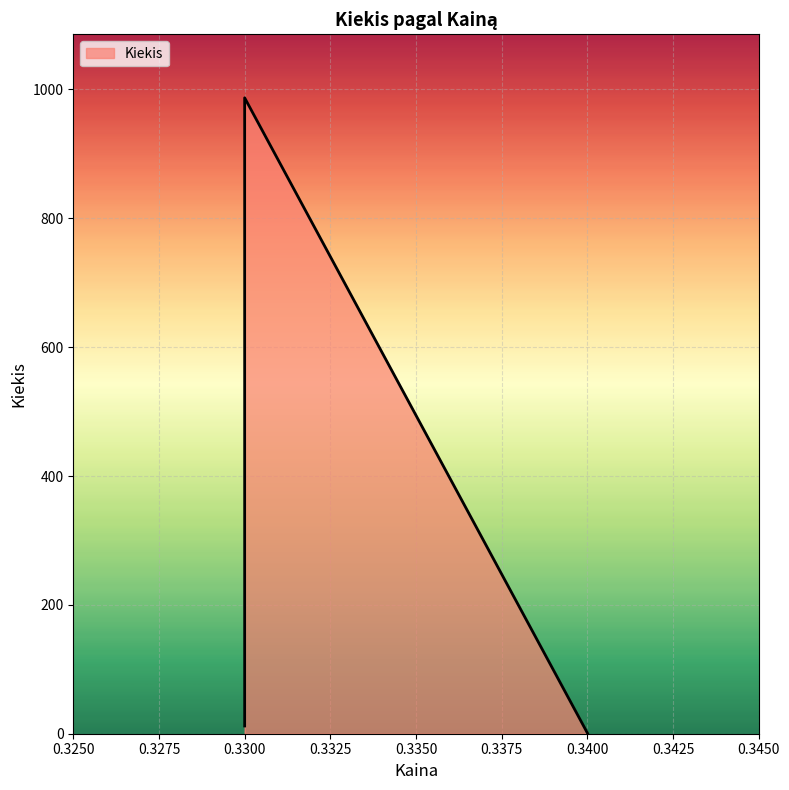

Is it true that the value at 0.34 is 1?

True